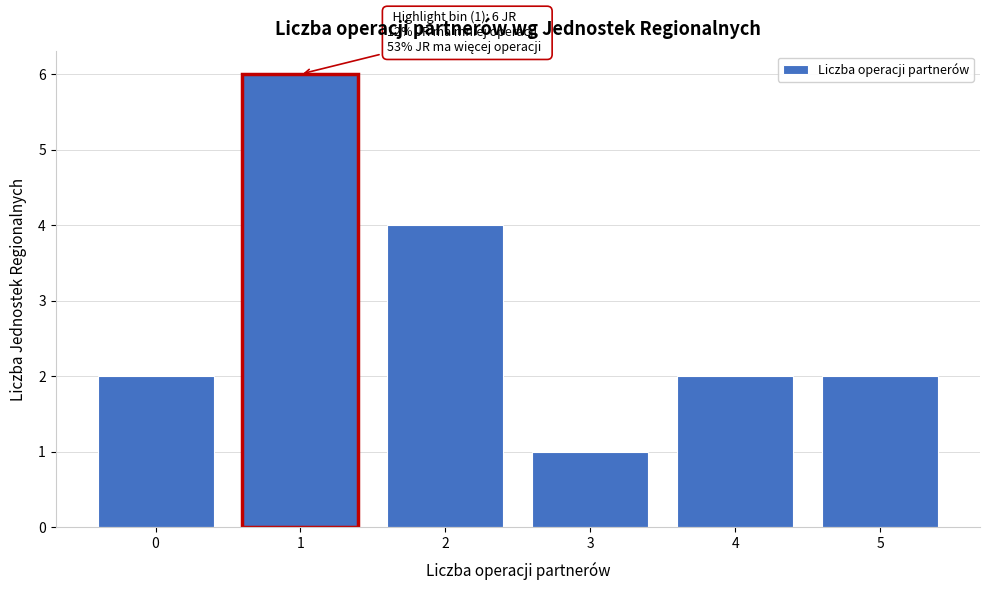

Reading left to right, transcribe all the data shown in this chart.

2	6	4	1	2	2